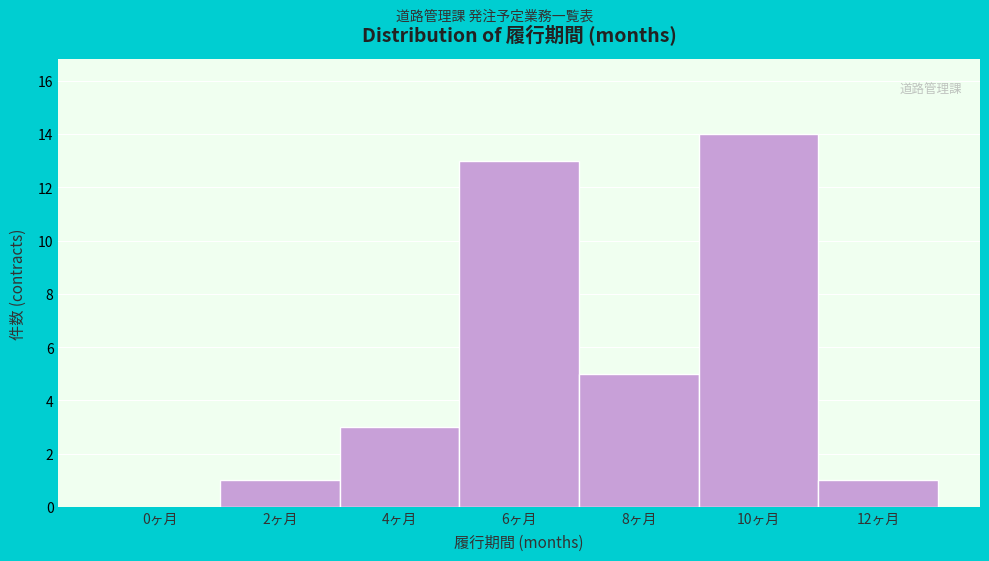

Reading left to right, transcribe all the data shown in this chart.

0ヶ月=0	2ヶ月=1	4ヶ月=3	6ヶ月=13	8ヶ月=5	10ヶ月=14	12ヶ月=1